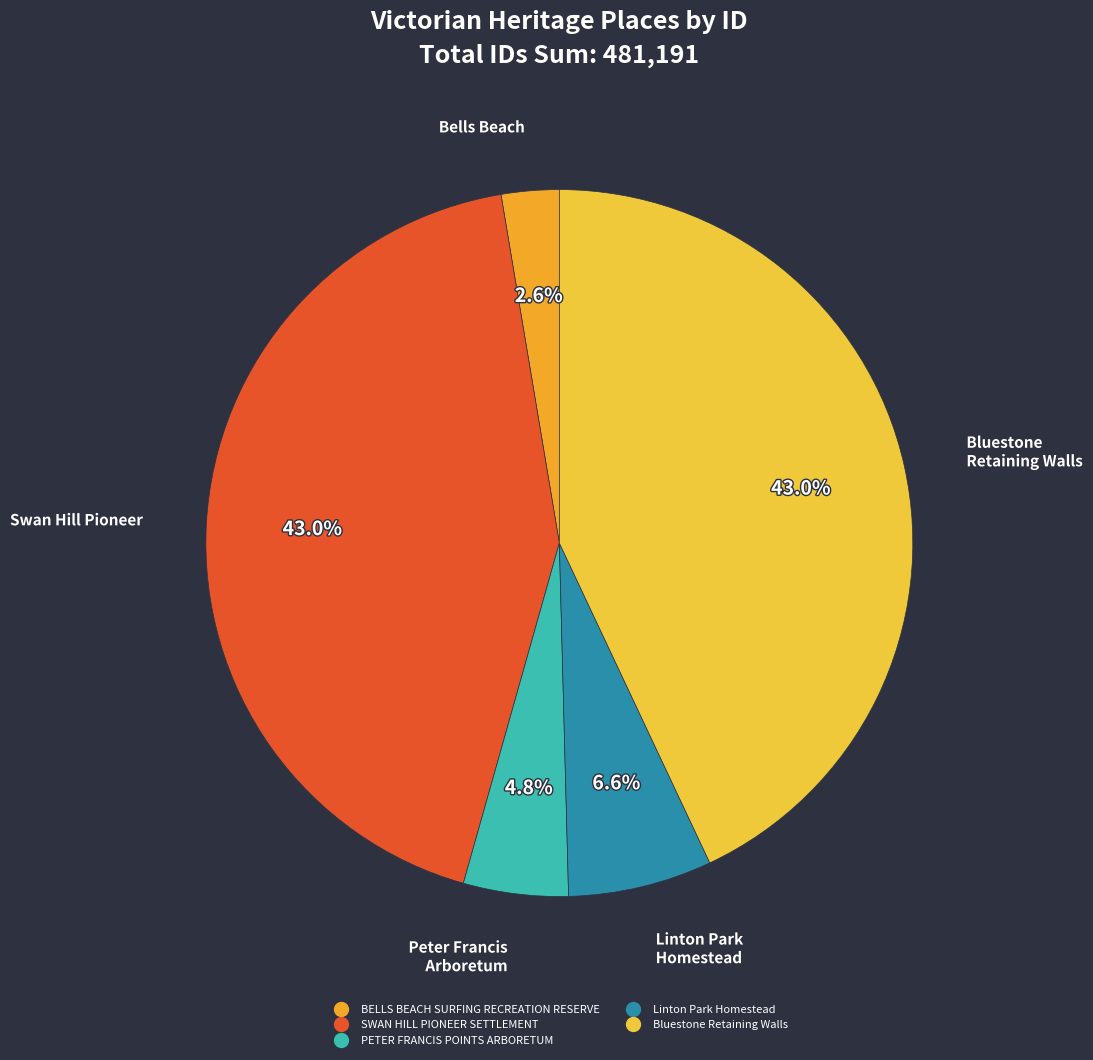

Which category has the biggest portion of the pie?

Bluestone Retaining Walls